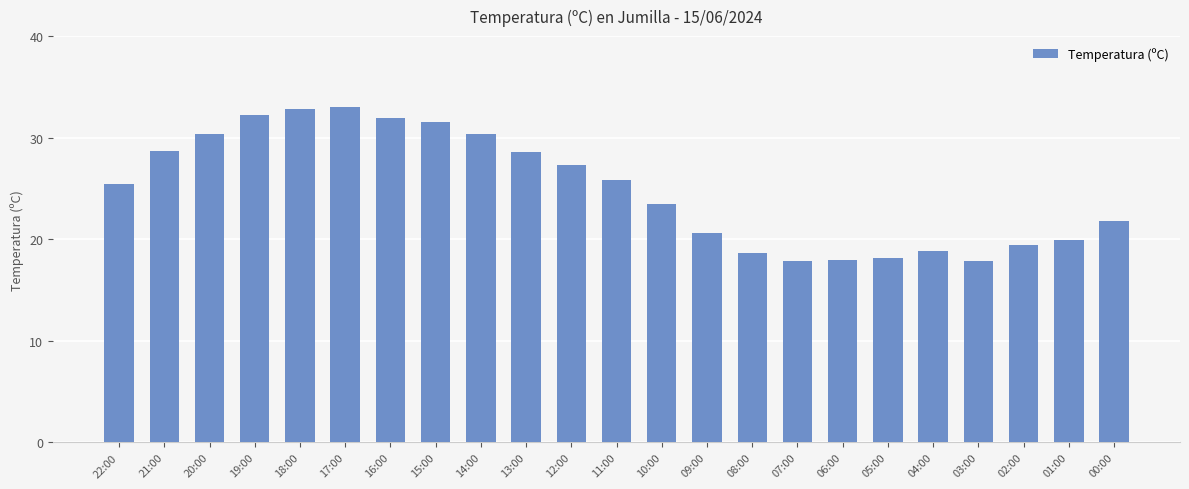

Are the bars horizontal?

No